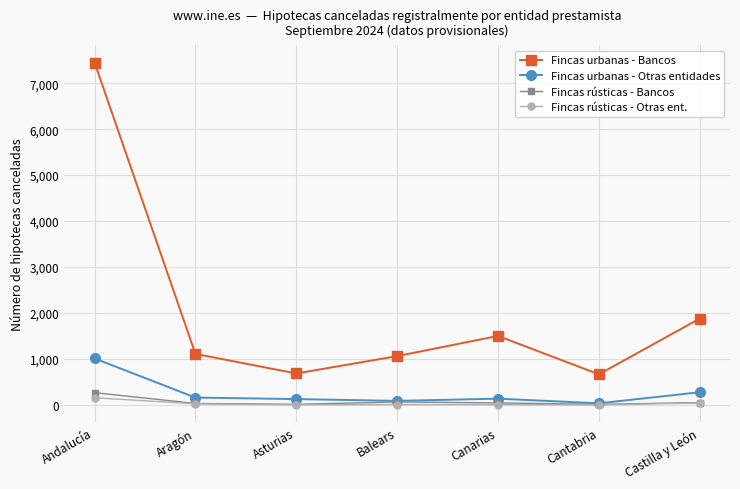

Rank the series by their maximum value, from lowest to highest.

Fincas rústicas - Otras ent., Fincas rústicas - Bancos, Fincas urbanas - Otras entidades, Fincas urbanas - Bancos